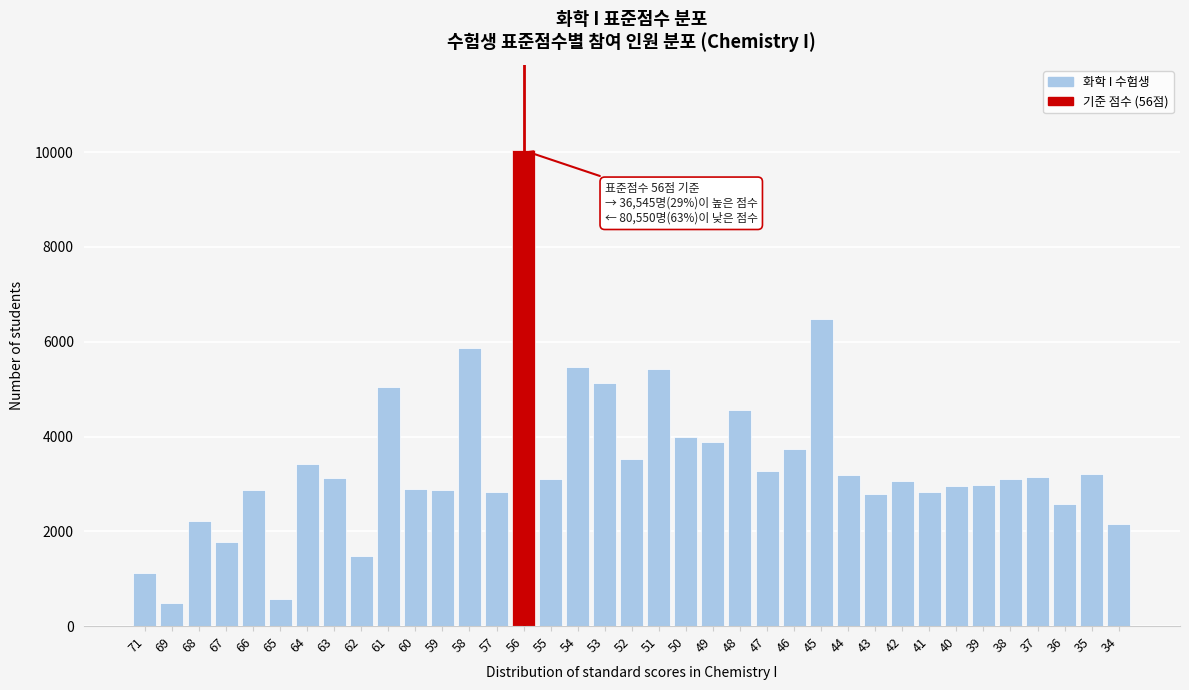

What is the value of the 11th bar from the left?

2885